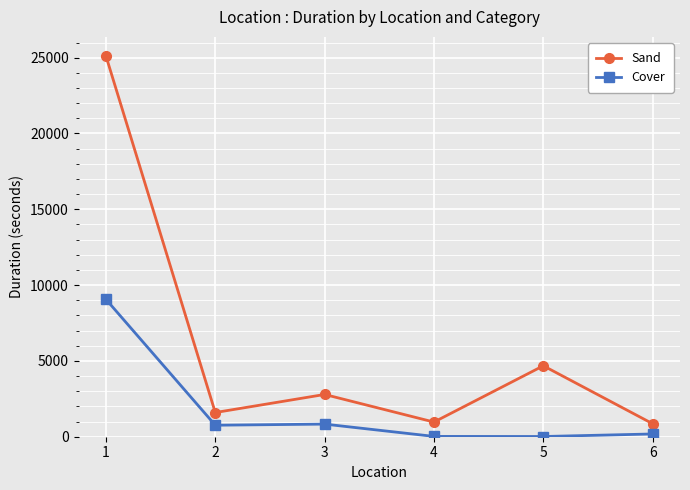

How many interior local valleys does the Sand series have?

2